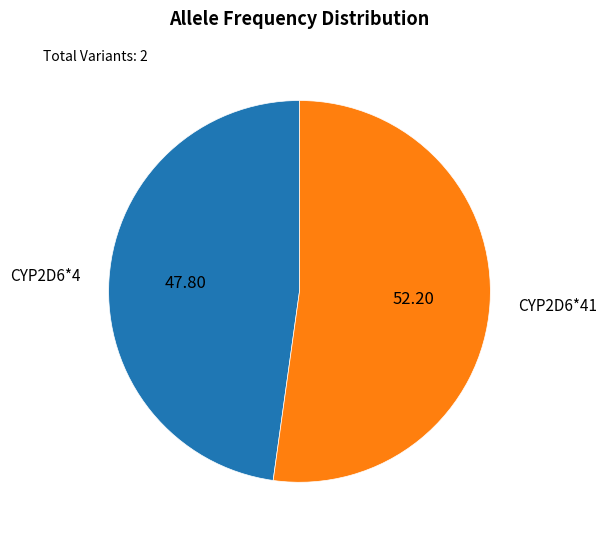

Does any single category account for the majority?

Yes